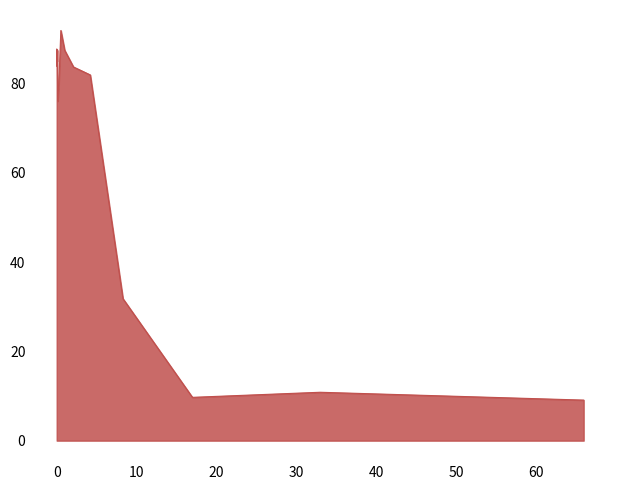

Does the chart display data point markers on the line(s)?

No